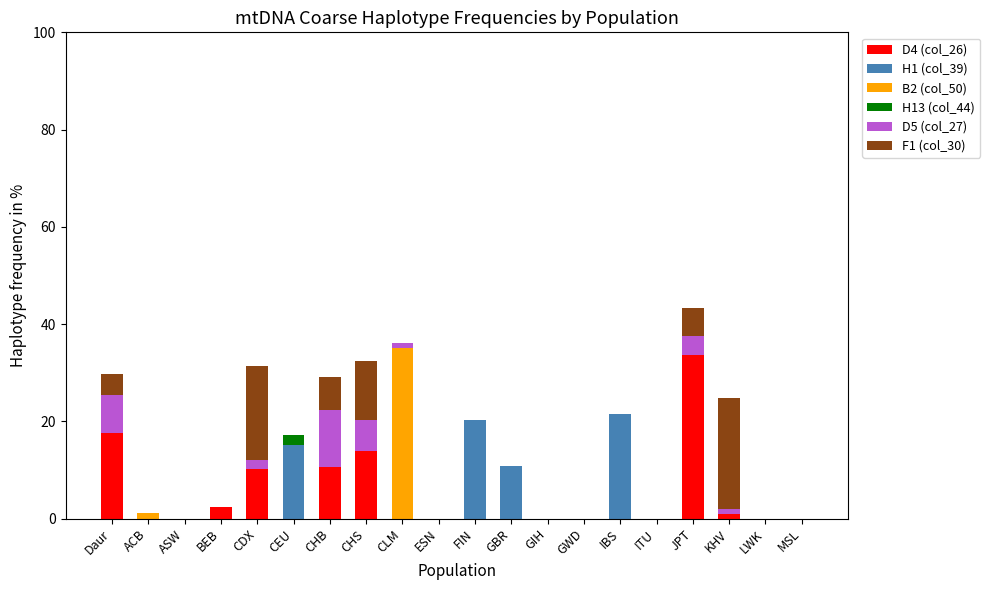

Are the bars grouped side by side (vs. stacked)?

No